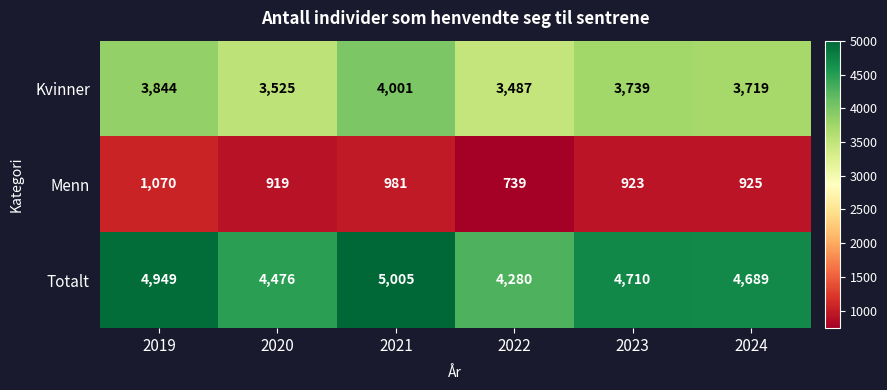

What is the minimum value for Totalt?

4280